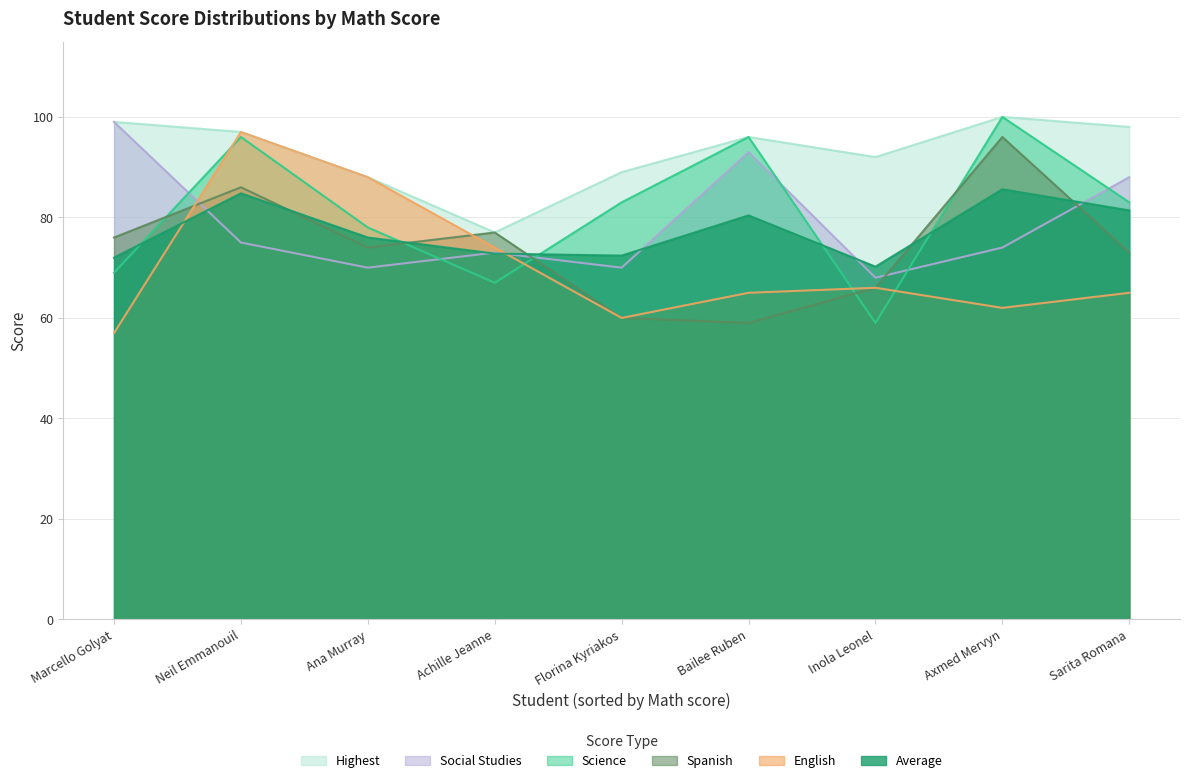

Does the chart display data point markers on the line(s)?

No